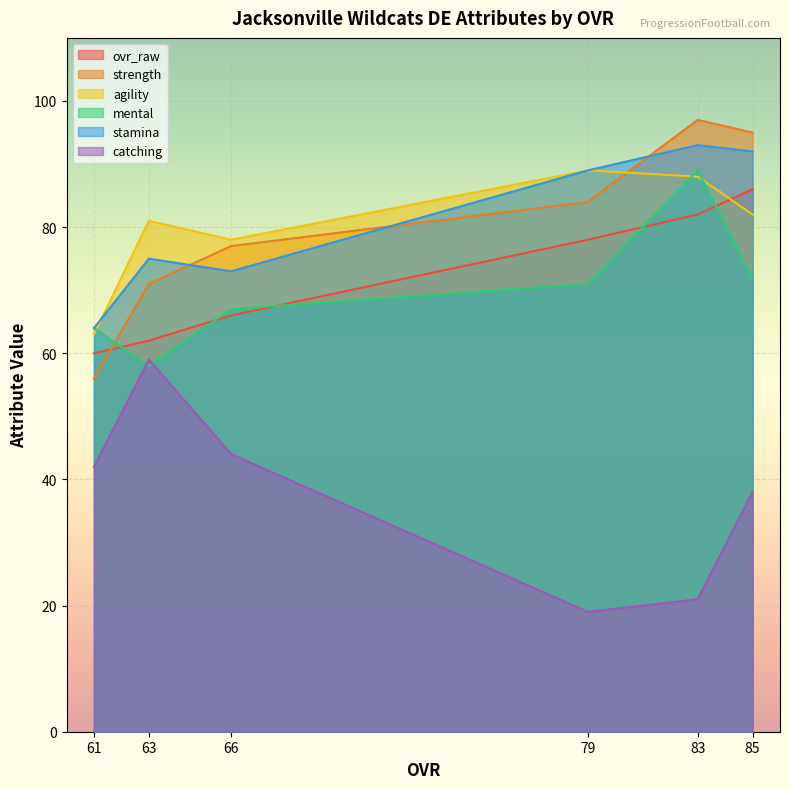

At which label does agility reach its peak?

79